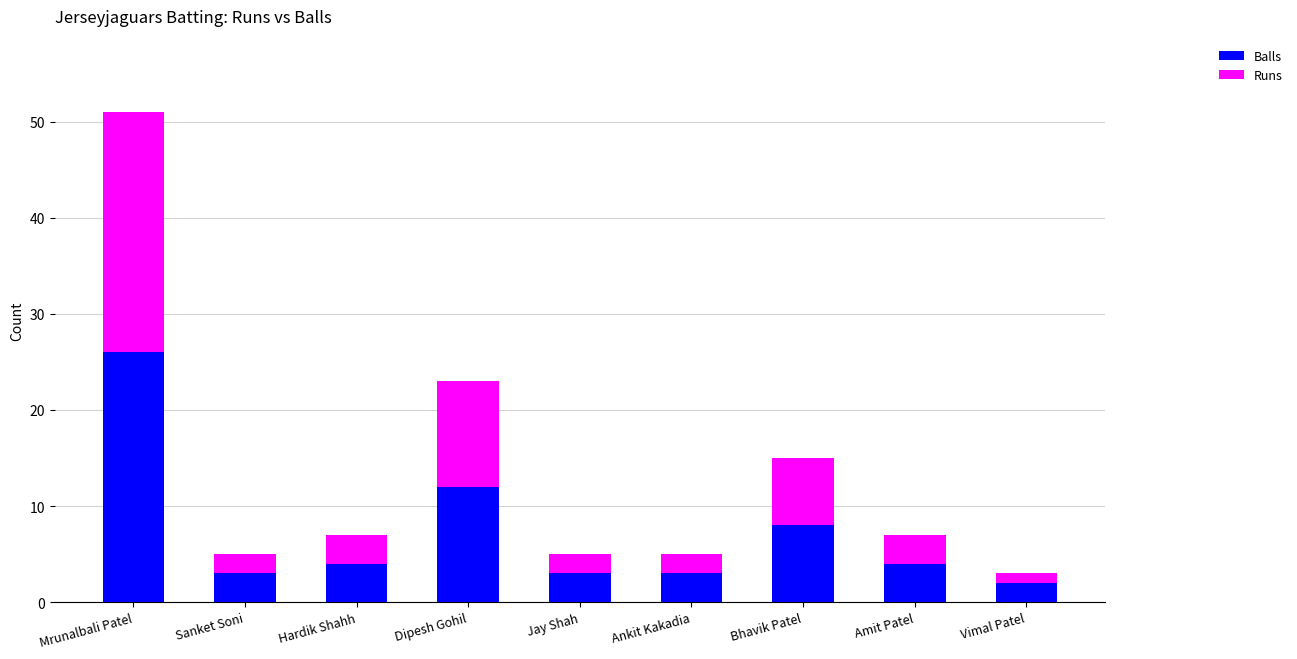

What is the highest value of the Balls series?

26